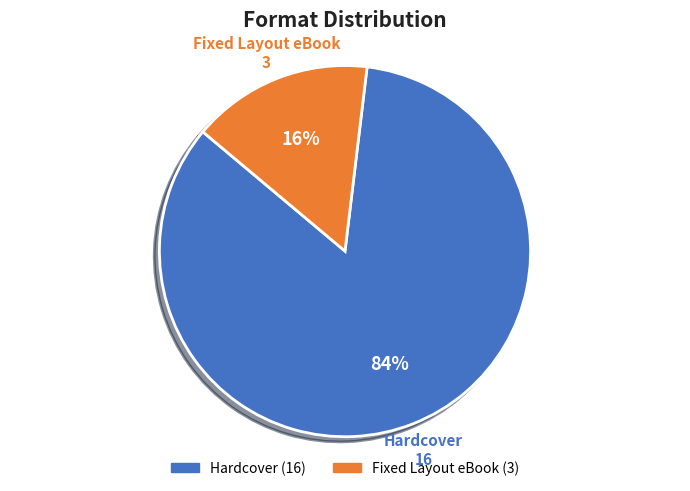

What percentage is the Fixed Layout eBook slice, to the nearest percent?

16%